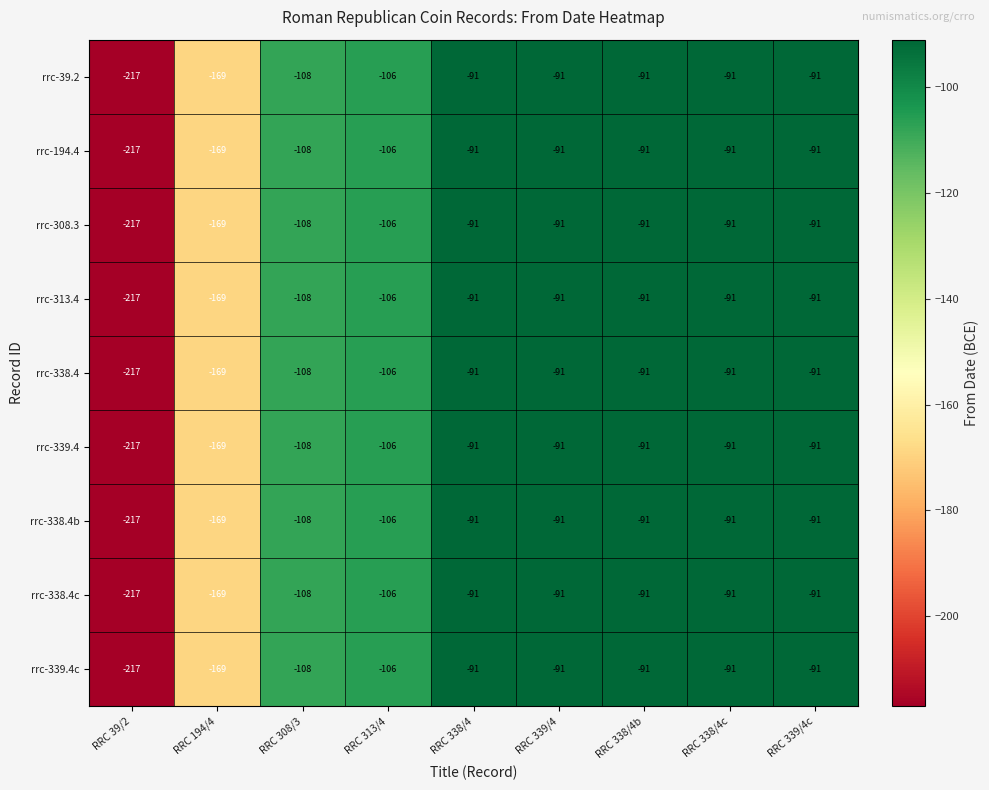

Where is rrc-339.4c nearest to the value -154?

RRC 194/4